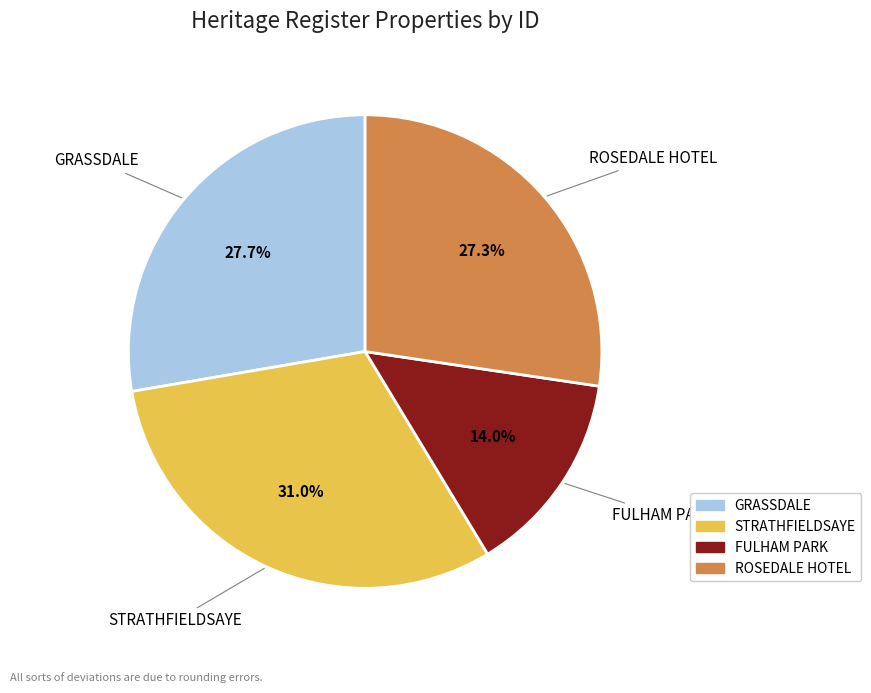

To the nearest percent, what is the average slice percentage?

25%